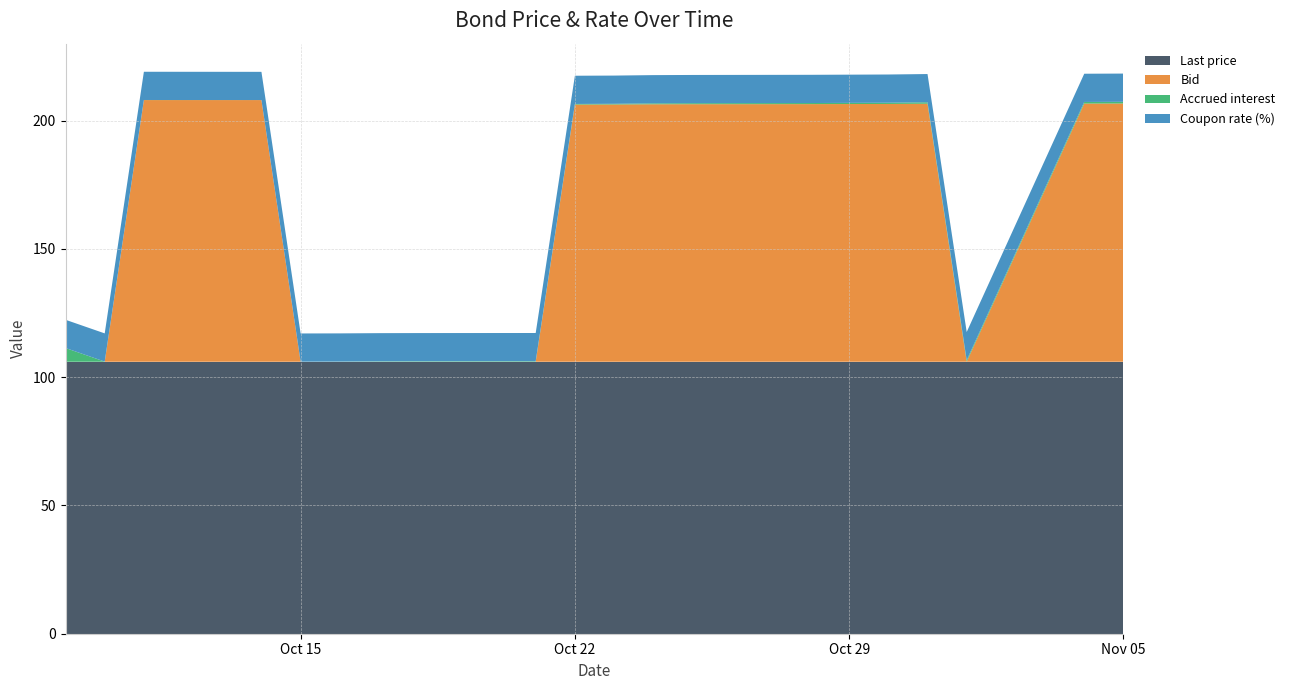

Reading left to right, list all the values displayed in this chart.

Last price: 2024-10-09=106.0	2024-10-10=106.0	2024-10-11=106.0	2024-10-14=106.0	2024-10-15=106.0	2024-10-16=106.0	2024-10-17=106.0	2024-10-18=106.0	2024-10-21=106.0	2024-10-22=106.0	2024-10-23=106.0	2024-10-24=106.0	2024-10-25=106.0	2024-10-28=106.0	2024-10-29=106.0	2024-10-30=106.0	2024-10-31=106.0	2024-11-01=106.0	2024-11-04=106.0	2024-11-05=106.0
Bid: 2024-10-09=0.0	2024-10-10=0.0	2024-10-11=102.0	2024-10-14=102.0	2024-10-15=0.0	2024-10-16=0.0	2024-10-17=0.0	2024-10-18=0.0	2024-10-21=0.0	2024-10-22=100.2	2024-10-23=100.3	2024-10-24=100.4	2024-10-25=100.4	2024-10-28=100.4	2024-10-29=100.5	2024-10-30=100.5	2024-10-31=100.6	2024-11-01=0.0	2024-11-04=100.6	2024-11-05=100.7
Accrued interest: 2024-10-09=5.4	2024-10-10=0.1	2024-10-11=0.0	2024-10-14=0.0	2024-10-15=0.0	2024-10-16=0.1	2024-10-17=0.2	2024-10-18=0.2	2024-10-21=0.2	2024-10-22=0.2	2024-10-23=0.3	2024-10-24=0.4	2024-10-25=0.4	2024-10-28=0.4	2024-10-29=0.5	2024-10-30=0.5	2024-10-31=0.6	2024-11-01=0.6	2024-11-04=0.6	2024-11-05=0.7
Coupon rate (%): 2024-10-09=11.0	2024-10-10=11.0	2024-10-11=11.0	2024-10-14=11.0	2024-10-15=11.0	2024-10-16=11.0	2024-10-17=11.0	2024-10-18=11.0	2024-10-21=11.0	2024-10-22=11.0	2024-10-23=11.0	2024-10-24=11.0	2024-10-25=11.0	2024-10-28=11.0	2024-10-29=11.0	2024-10-30=11.0	2024-10-31=11.0	2024-11-01=11.0	2024-11-04=11.0	2024-11-05=11.0